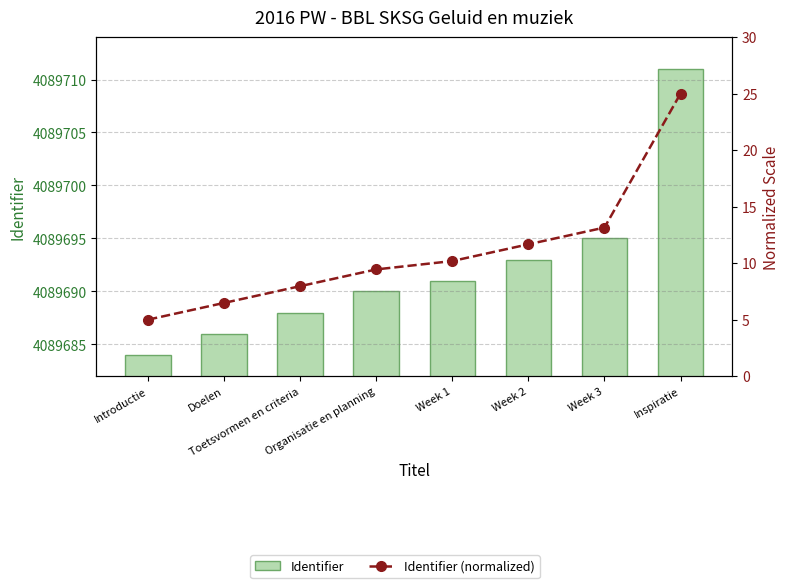

List the series in order of their overall mean, lowest first.

Identifier (normalized), Identifier